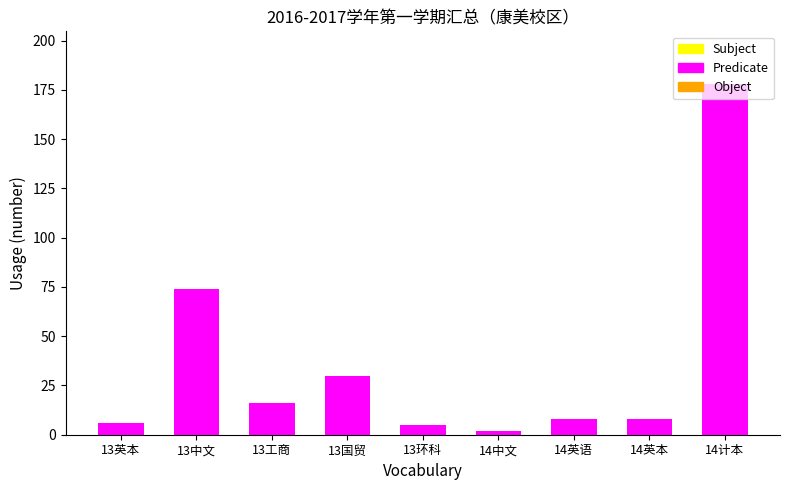

True or false: the data shows 5 at 13环科.

True